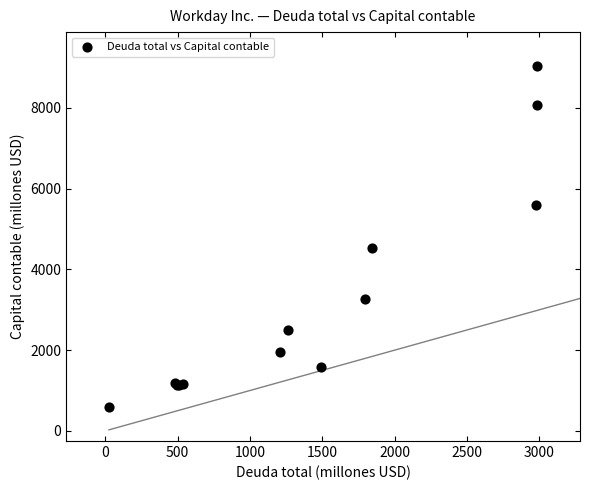

What Y value in the scatter plot is closest to 4813?

4535